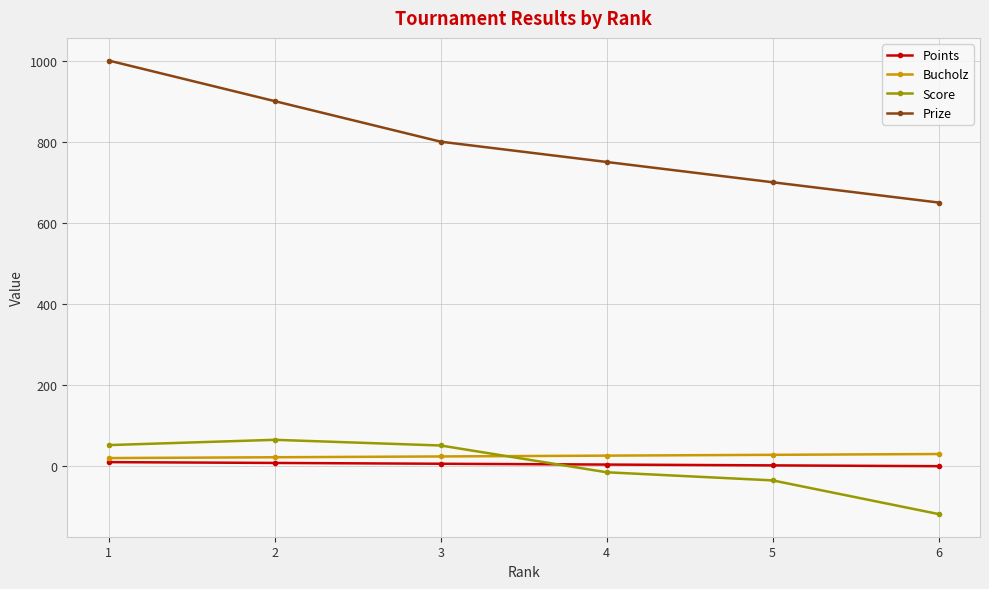

Count the number of data series in this chart.

4